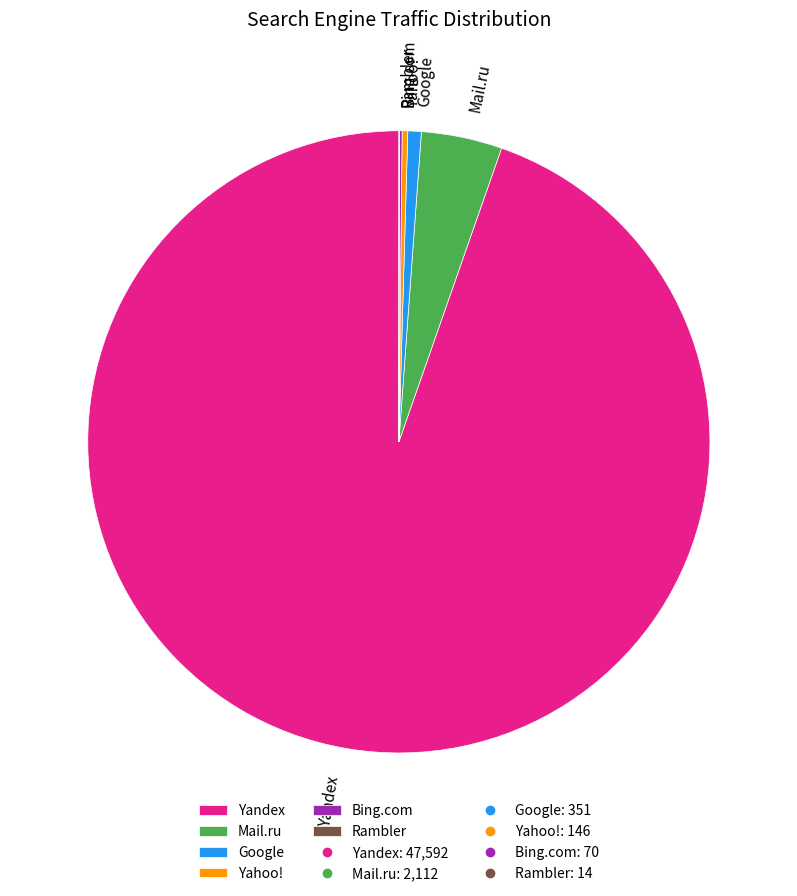

True or false: Yahoo! accounts for 0% of the total.

True